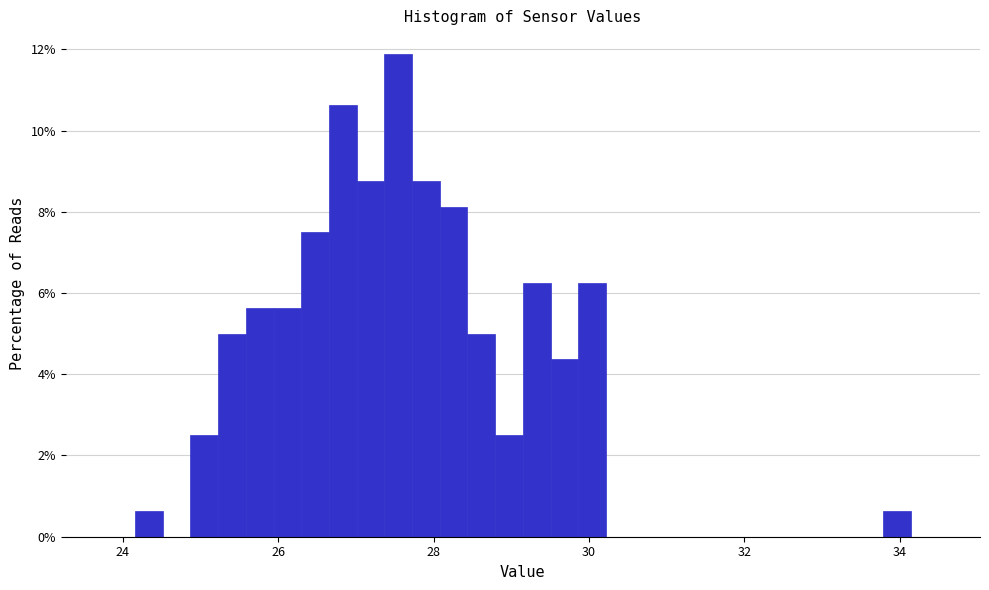

Read against the x-axis, roughly where is the centre of the tallest bar?

27.6